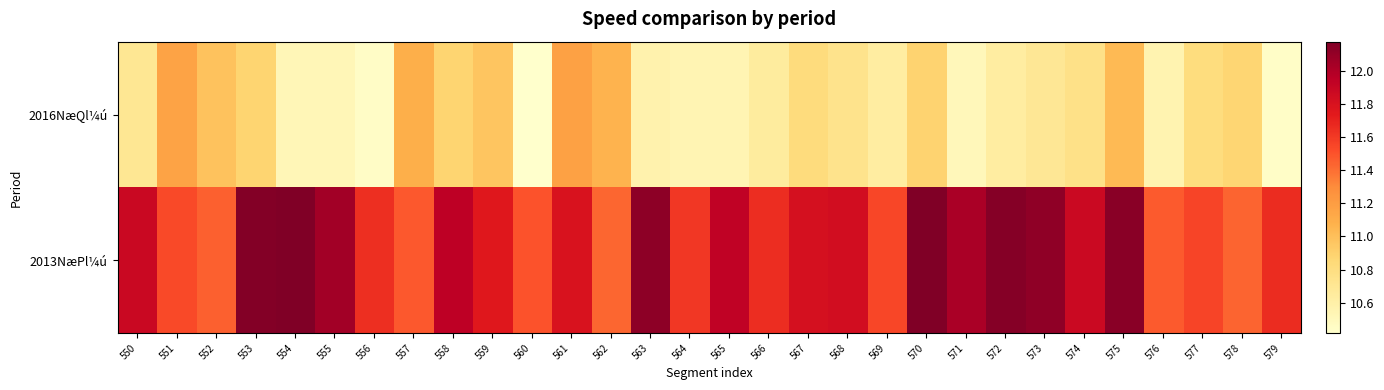

What is the difference between the highest and lowest values at 574?

1.1